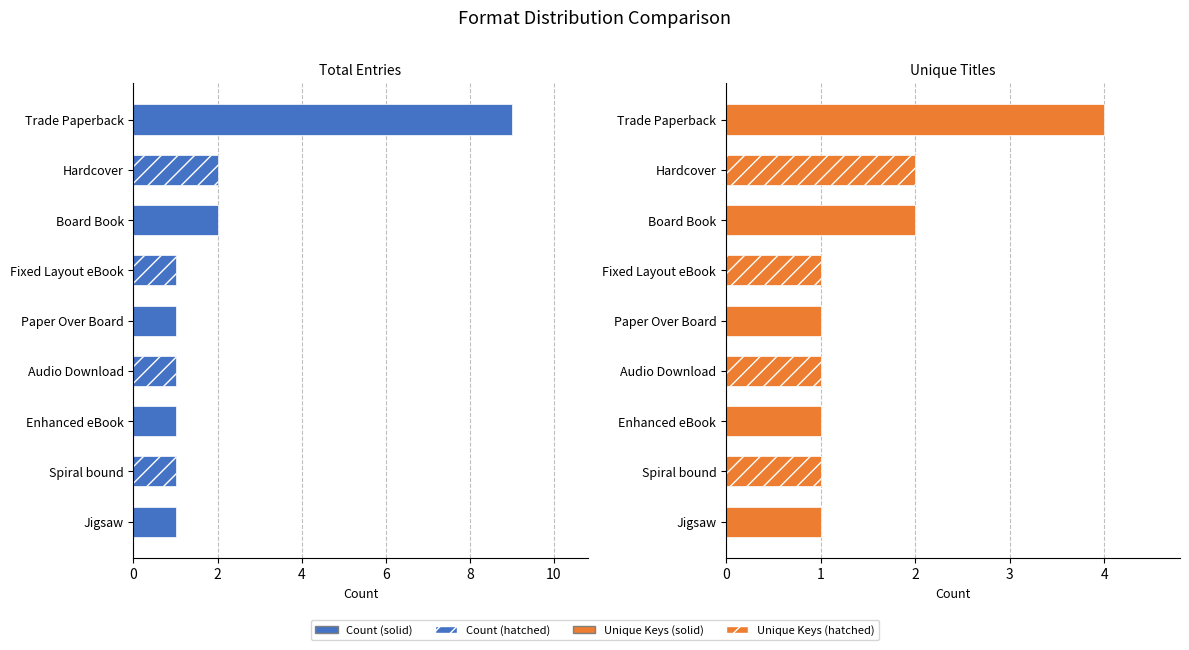

Rank the series at Paper Over Board from lowest to highest value.

Count, Unique Keys